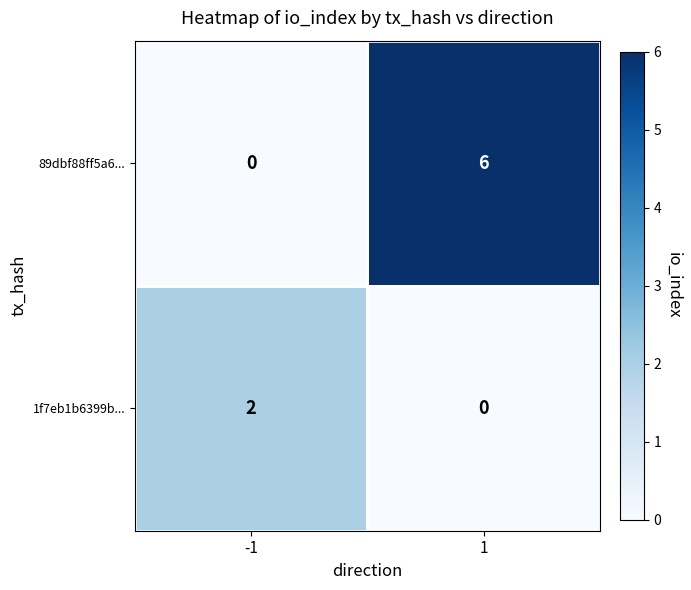

What is the difference between the highest and lowest values at -1?

2